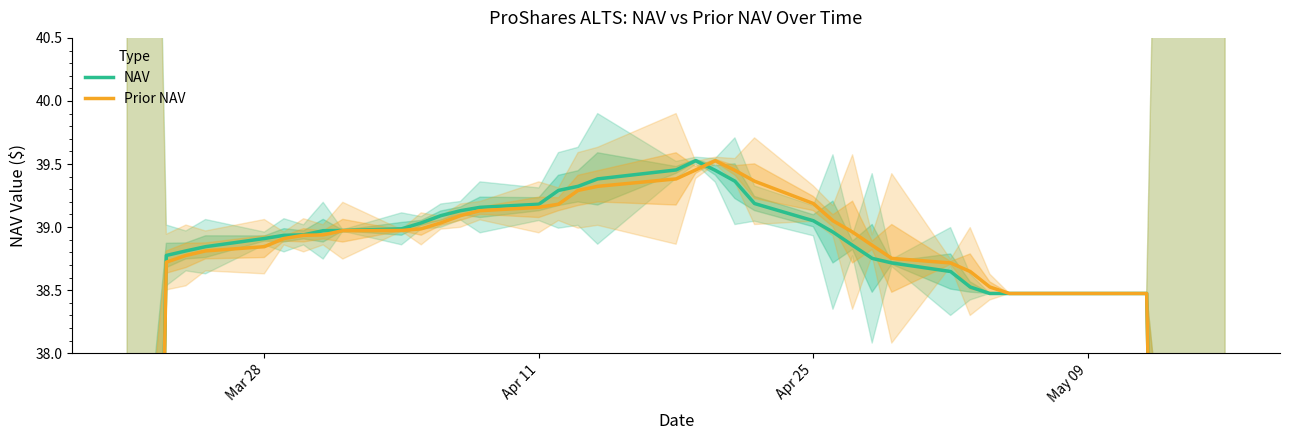

The value of NAV at 17 is 9.0. True or false?

False